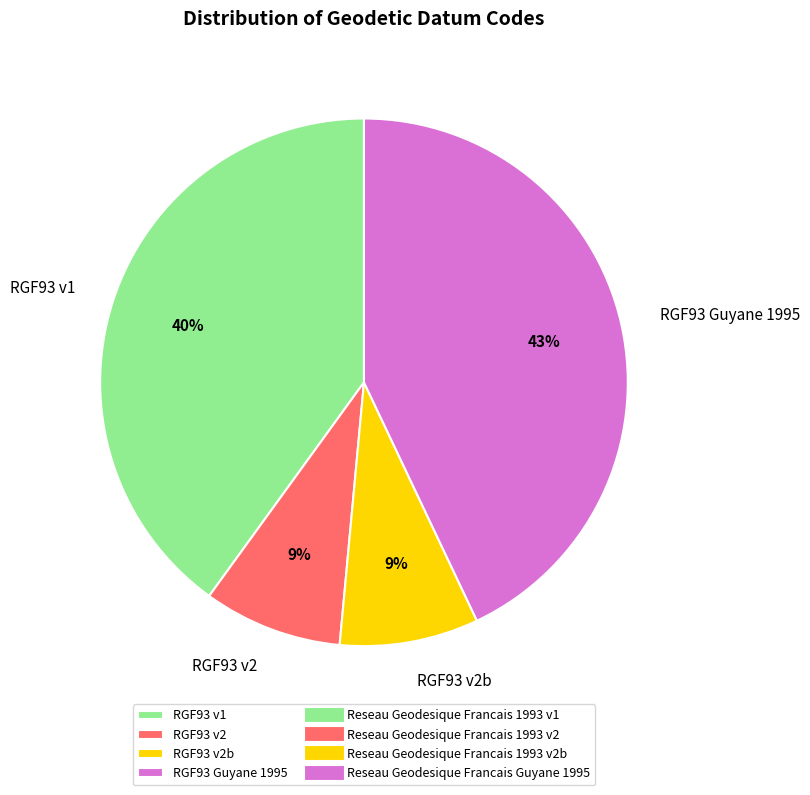

The RGF93 v2b slice represents 1% of the pie. True or false?

False